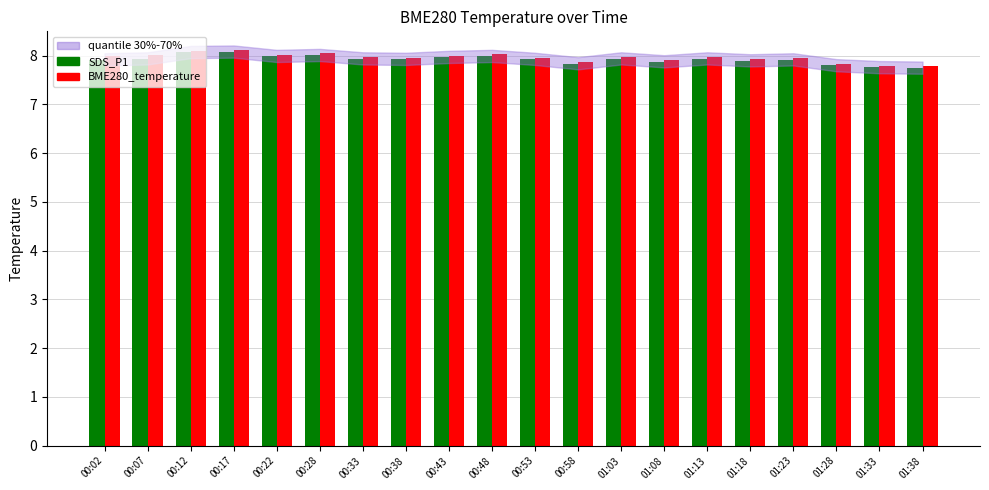

The value of SDS_P1 at 00:58 is 7.8. True or false?

True